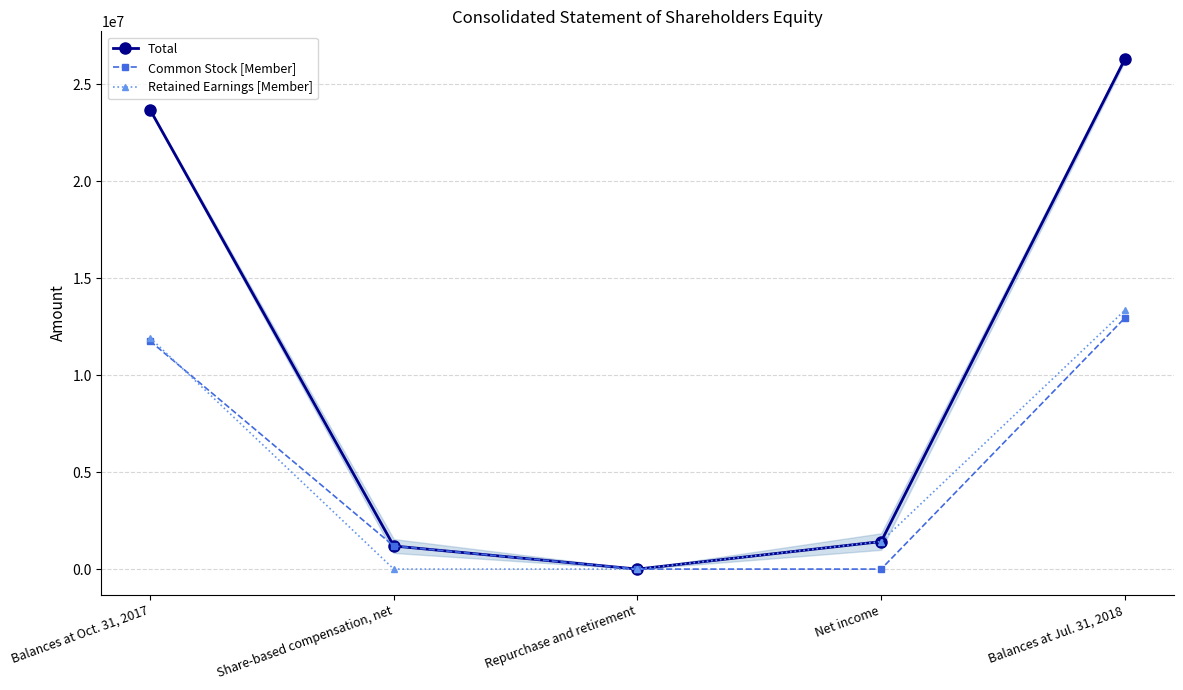

At which label is Total closest to 13149742?

Balances at Oct. 31, 2017